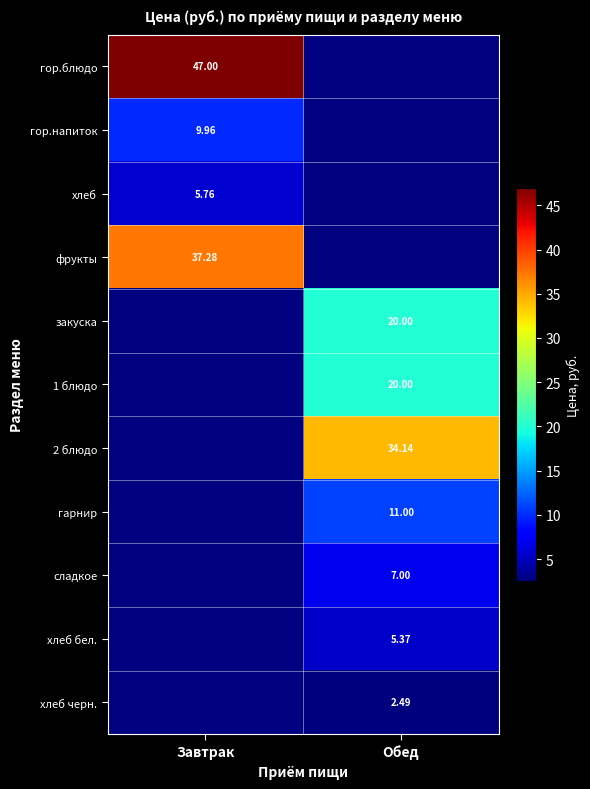

At how many categories does at least one series exceed 42?

1